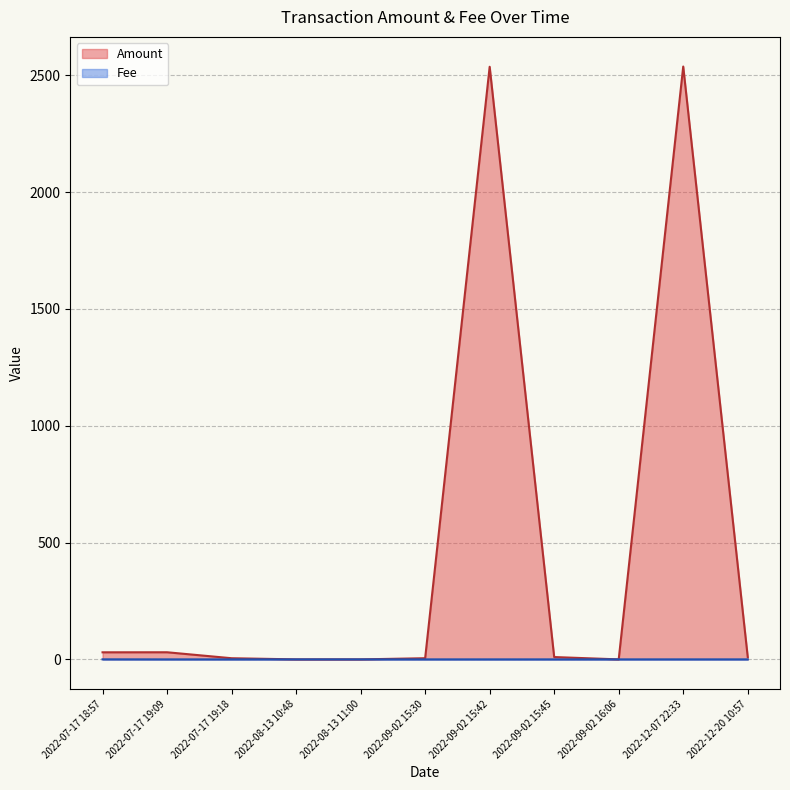

The value of Fee at 2022-07-17 19:18 is 0.0. True or false?

True